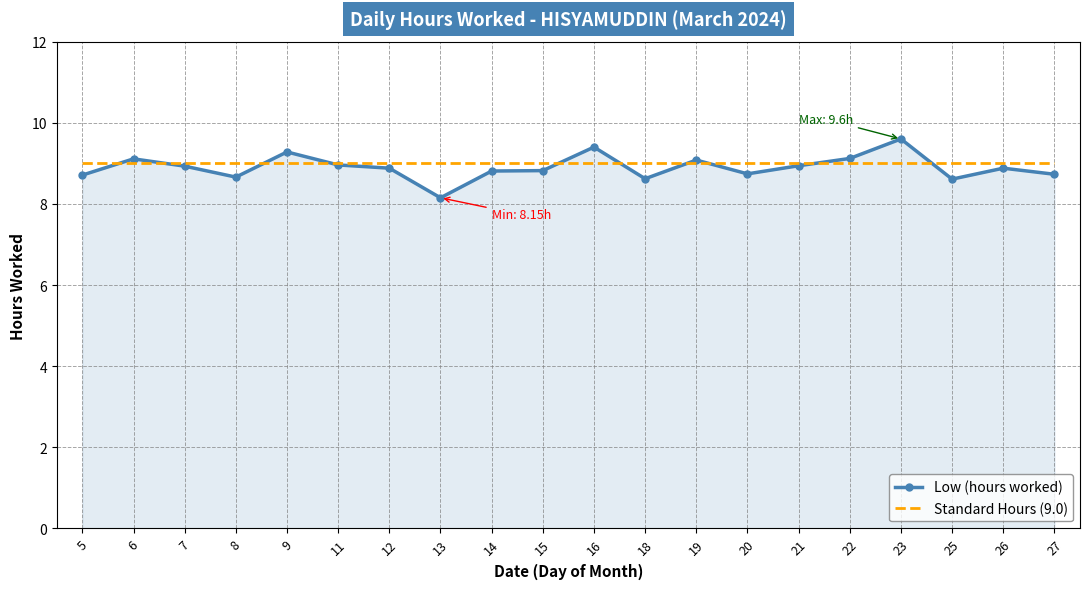

Is it true that Low (hours worked) equals 8.2 at 13?

True